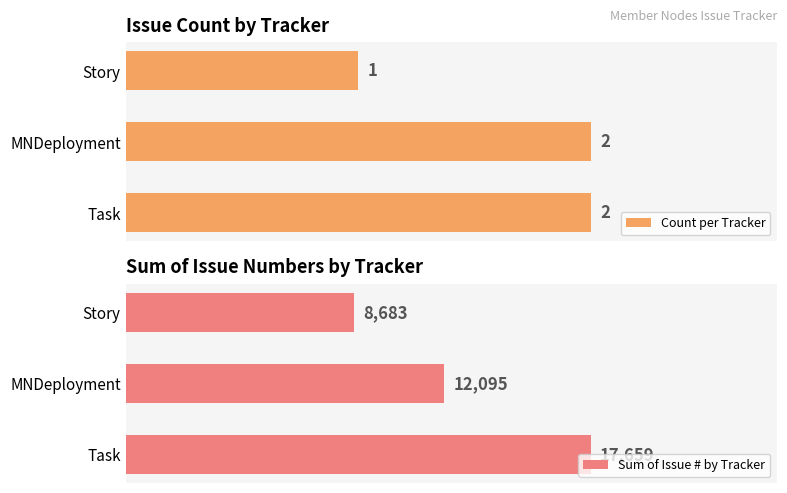

List the labels in order of Sum of Issue # by Tracker value, largest first.

Task, MNDeployment, Story